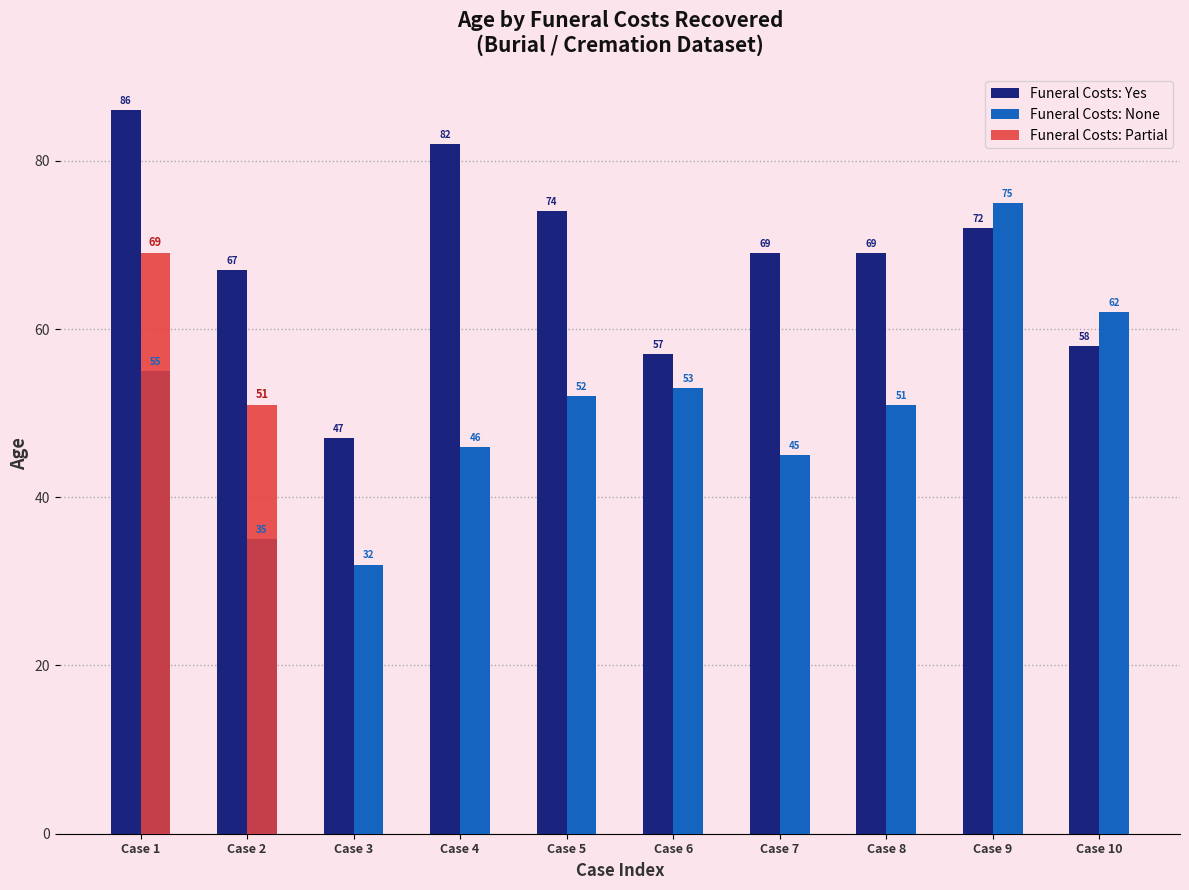

Does the chart contain stacked bars?

No